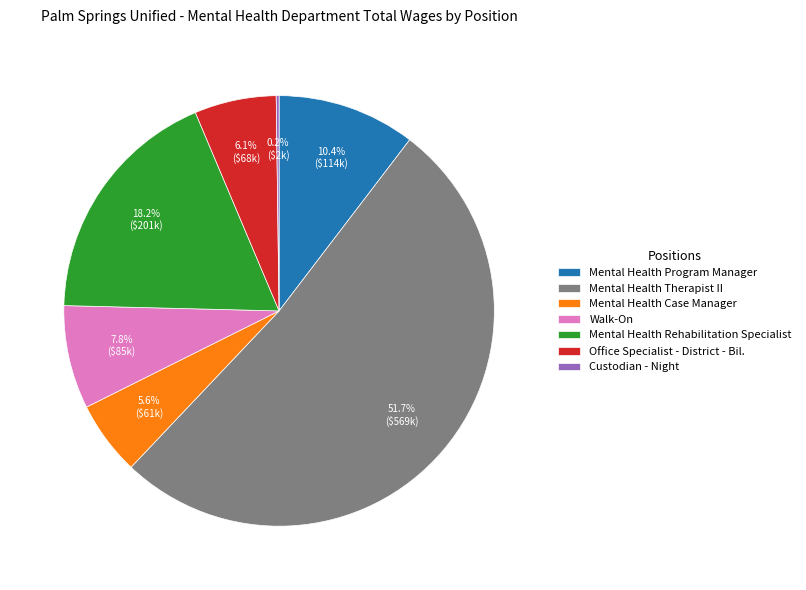

To the nearest percent, what is the difference between the Office Specialist - District - Bil. and Mental Health Therapist II slice percentages?

46%